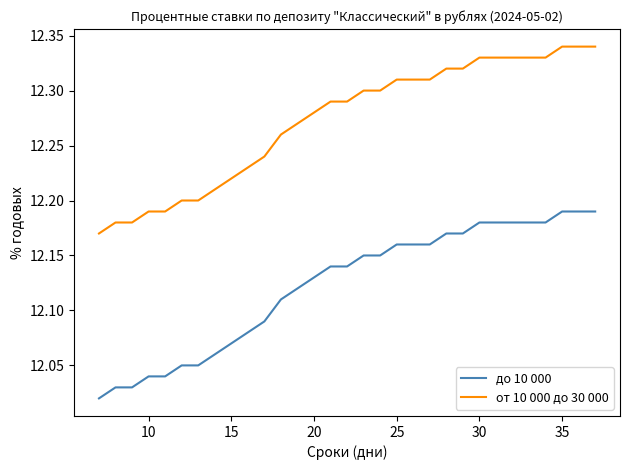

Which series has the largest total across all categories?

от 10 000 до 30 000